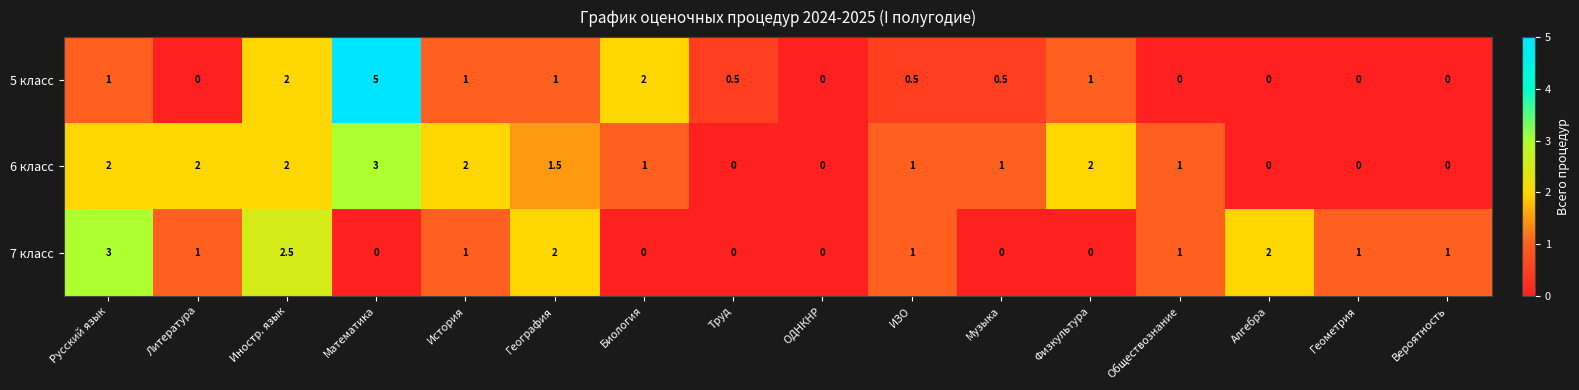

What is the difference between the maximum and second lowest values in the 7 класс series?

3.0